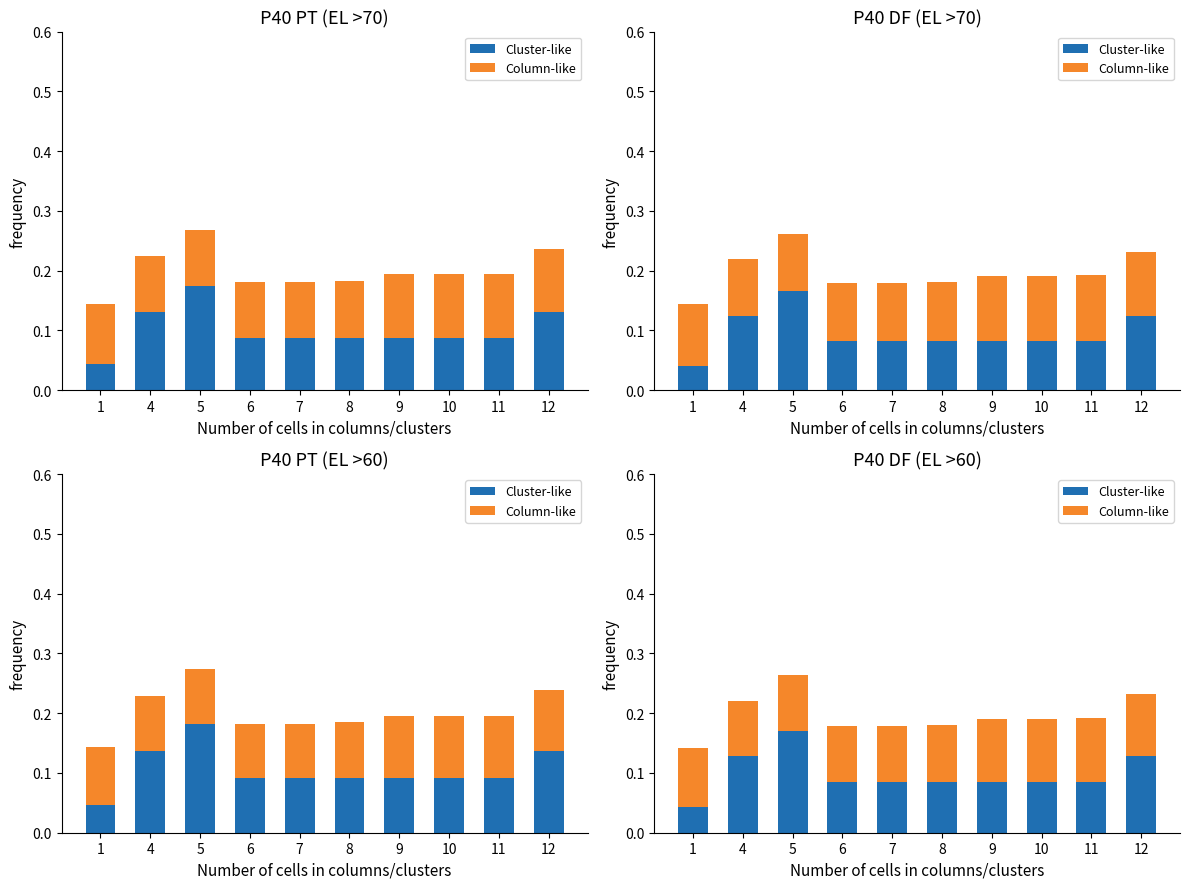

What is the lowest value of the Column-like series?

0.1